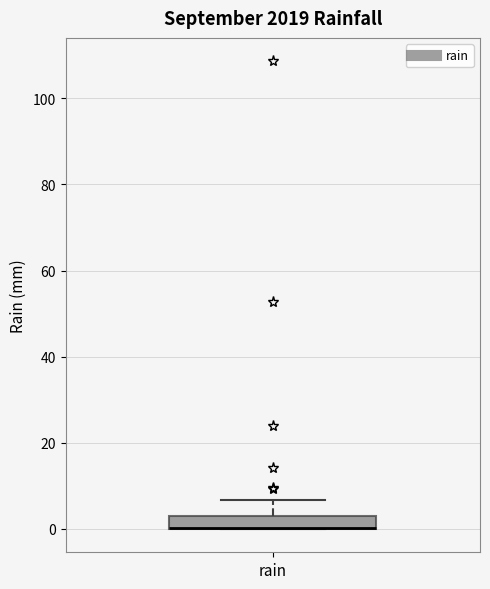

Transcribe this box plot: give where the median line is, the range the box spans, and where the two whiskers end, as read against the y-axis. The values are not printed on the chart, so give them approximately, as read against the axis.

median 0 (drawn on the box's lower edge), box 0 to 4, whiskers 0 to 6